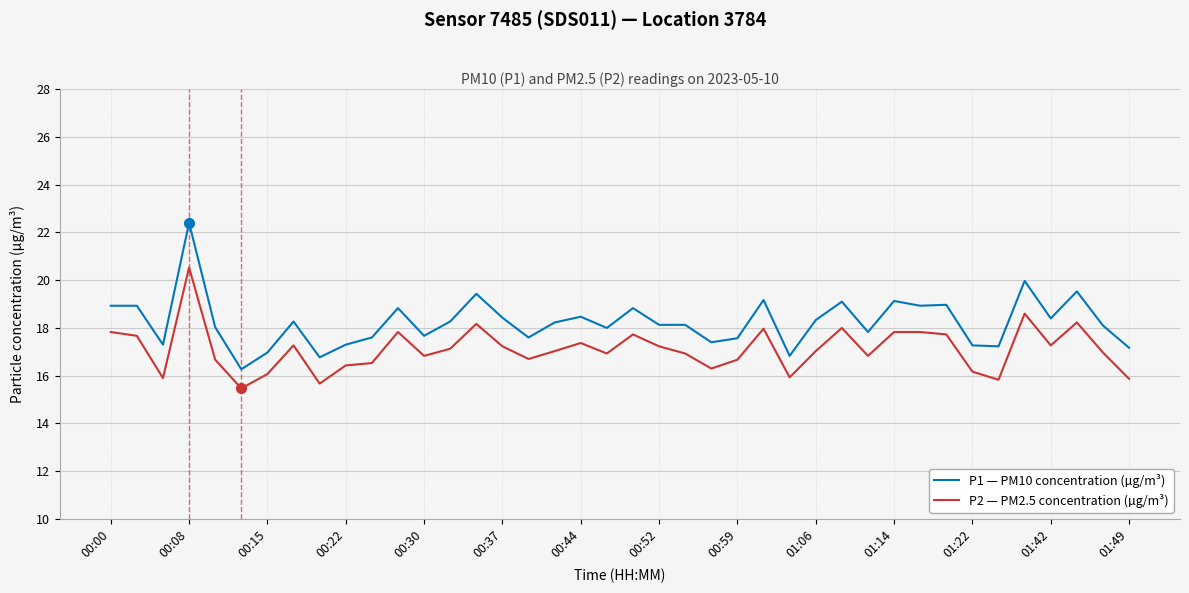

How many distinct data groups are displayed?

2